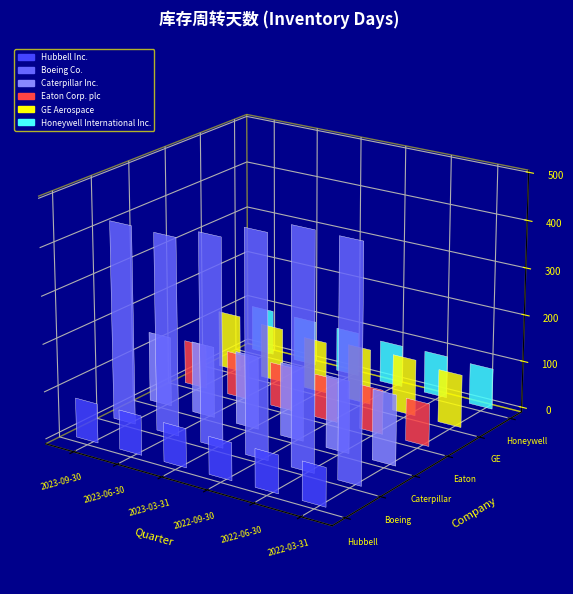

What is the average value of the Hubbell Inc. series?

81